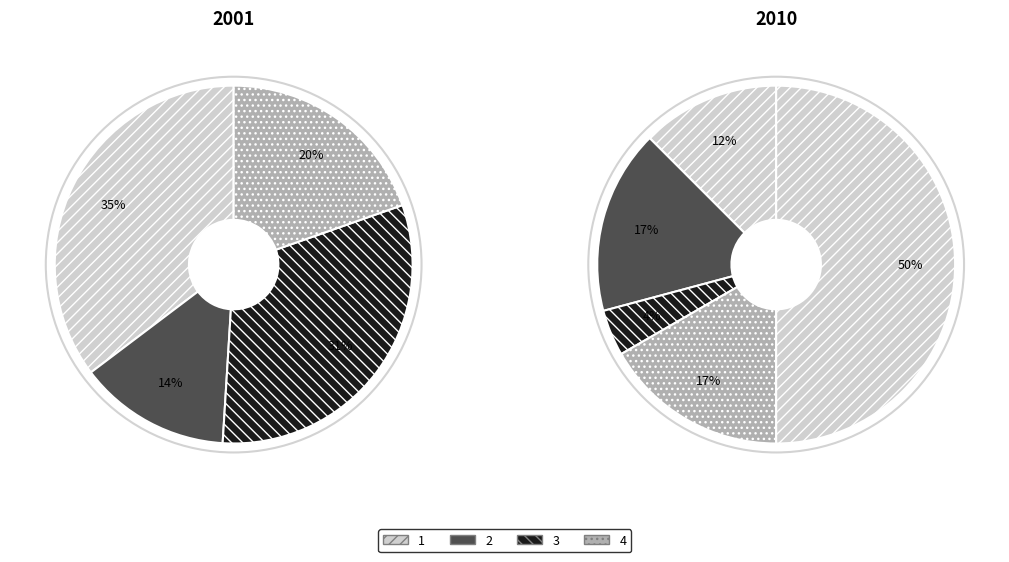

The 3 slice represents 18% of the pie. True or false?

False